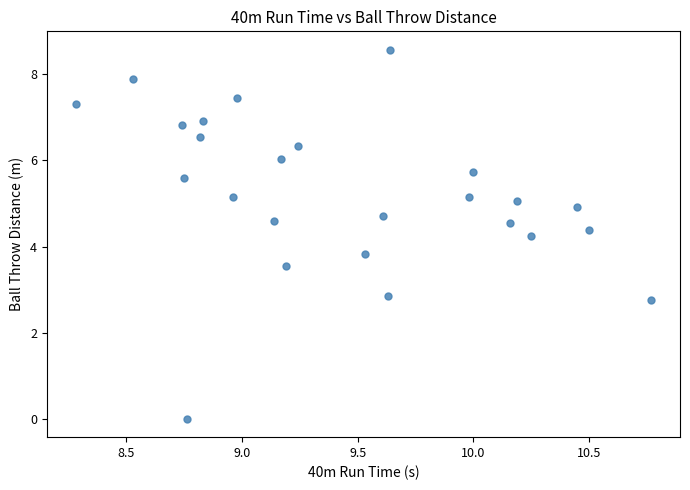

What is the range of X values (max minus min)?

2.5